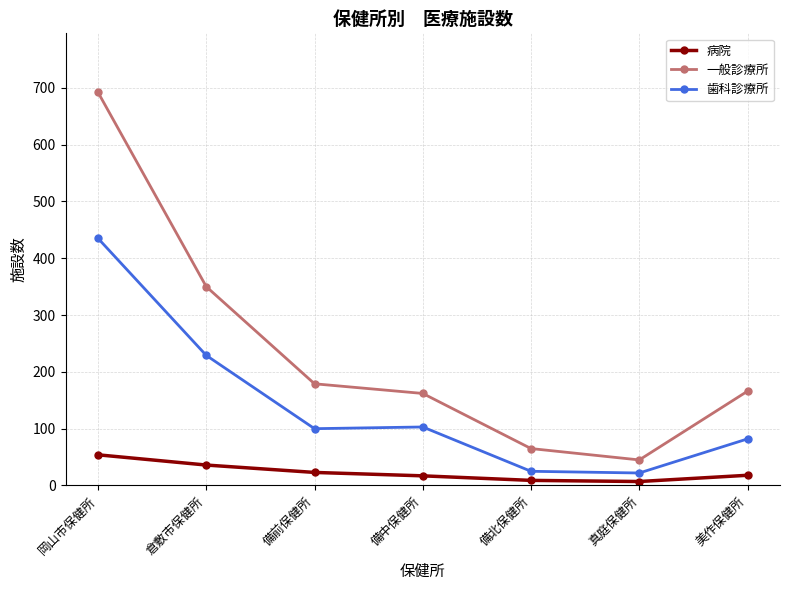

How many lines are shown in the chart?

3